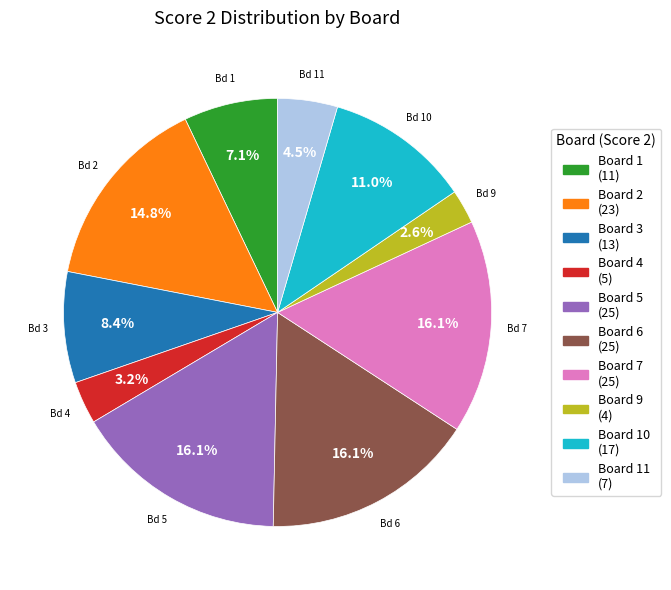

Is there any slice that represents more than half of the pie?

No